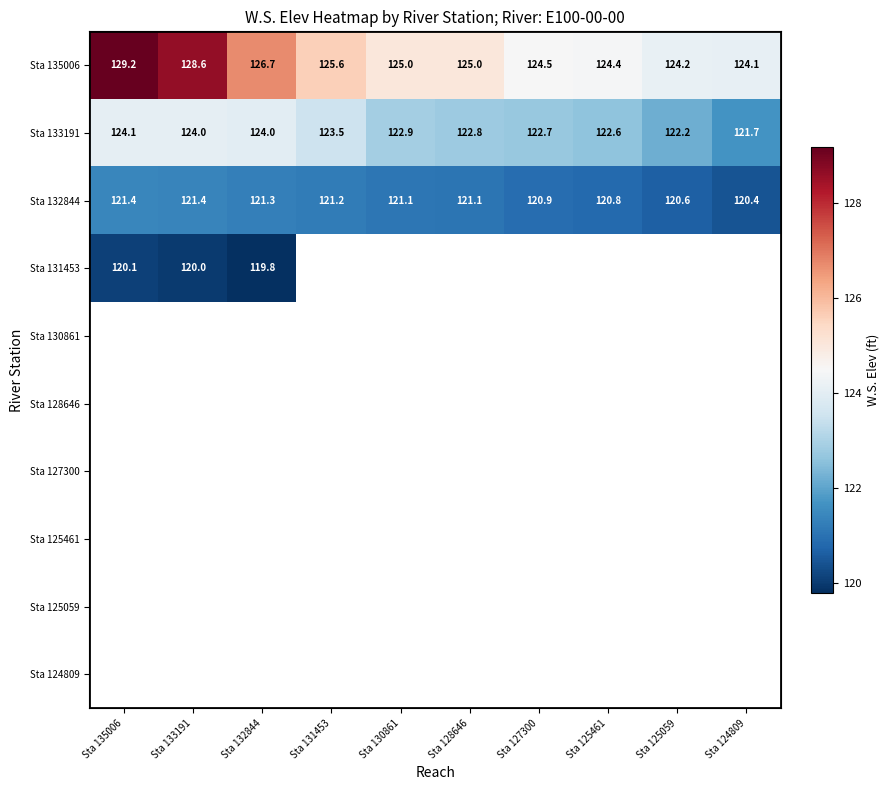

What is the sum of the Sta 132844 values at Sta 130861 and Sta 133191?

242.5